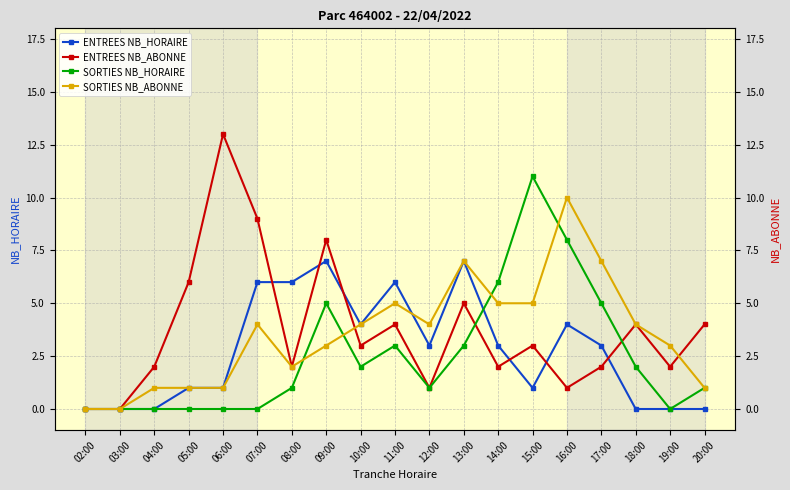

How many times do SORTIES NB_ABONNE and SORTIES NB_HORAIRE cross each other?

4